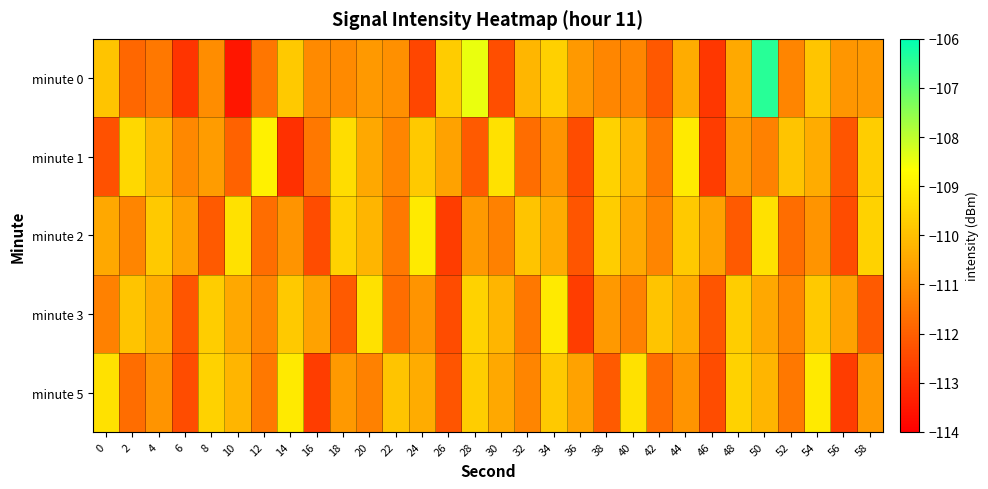

How many data points does each series have?

30